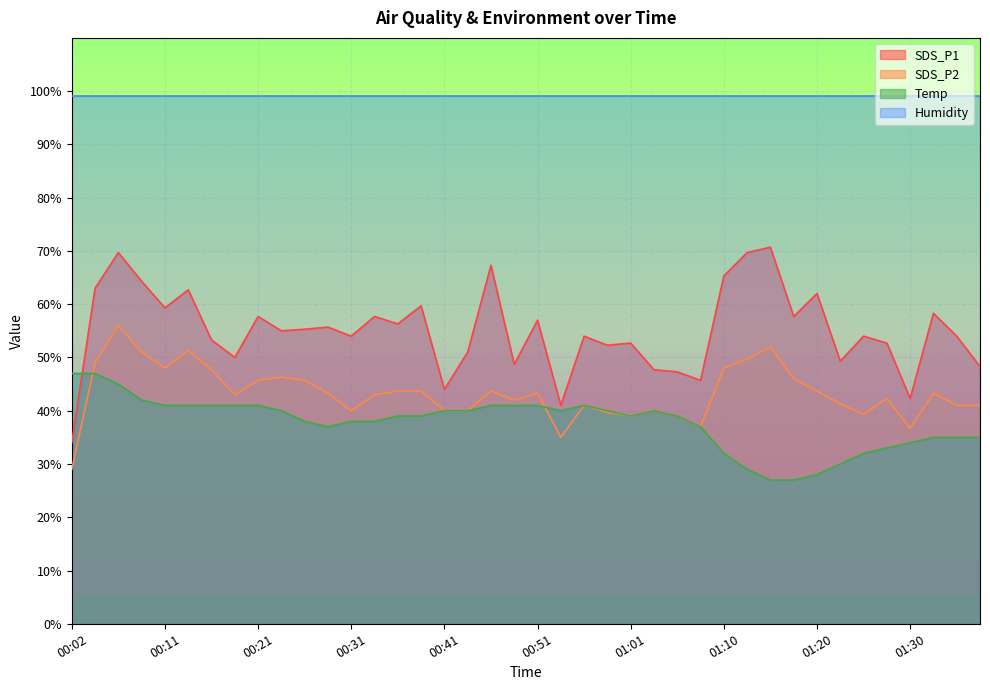

What is the difference between the SDS_P2 values at 01:32 and 00:02?

14.3